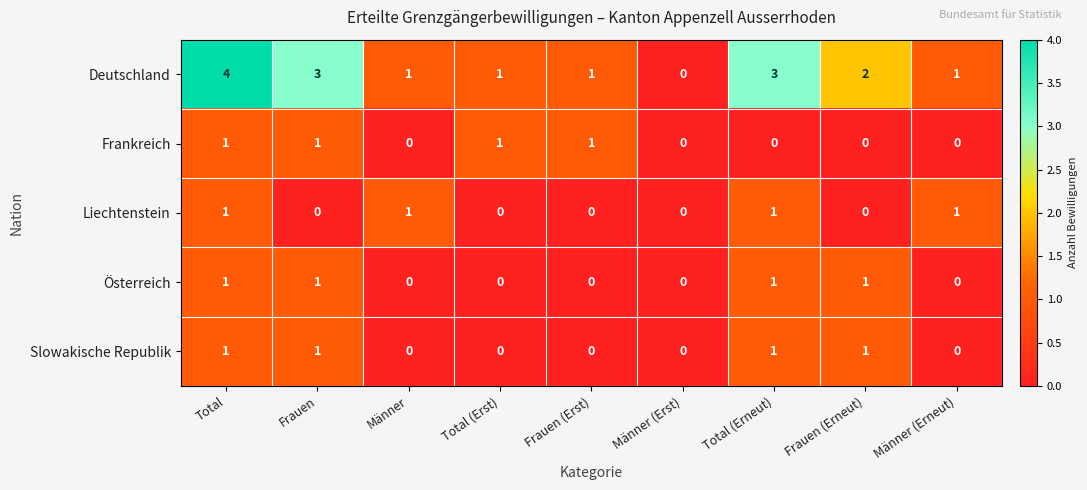

How many distinct data groups are displayed?

5